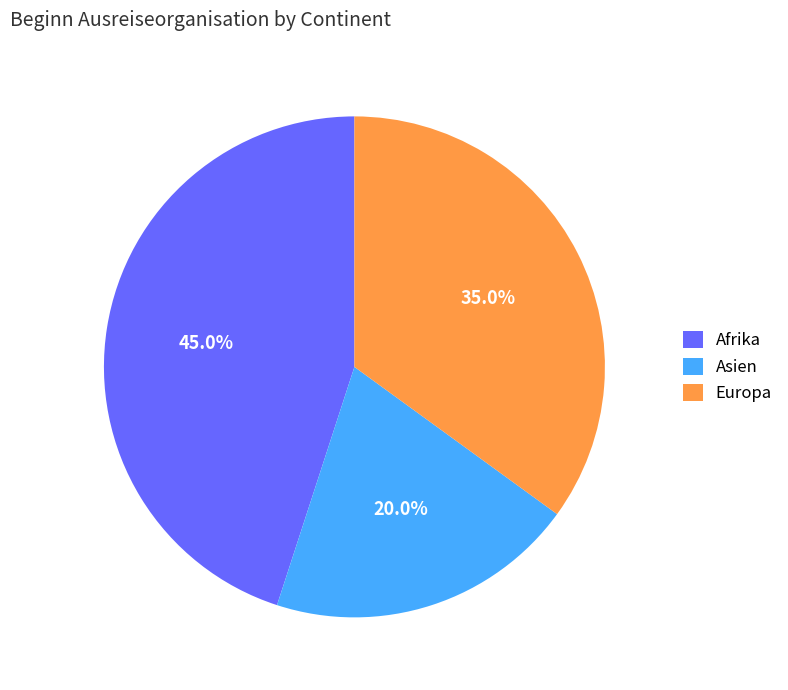

Approximately how many times larger is the value at Afrika compared to Asien?

2.2